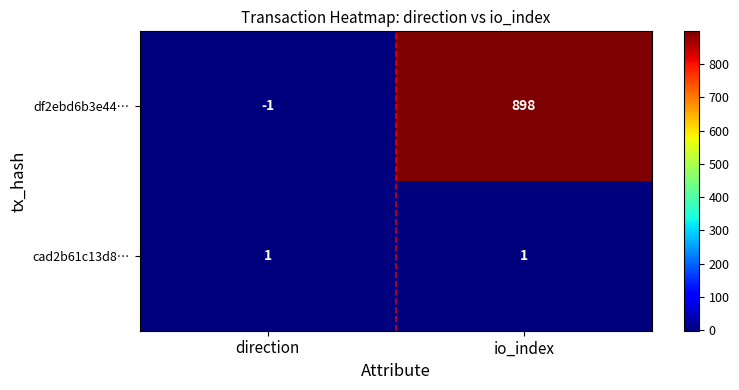

List the series in order of their overall mean, highest first.

df2ebd6b3e44…, cad2b61c13d8…